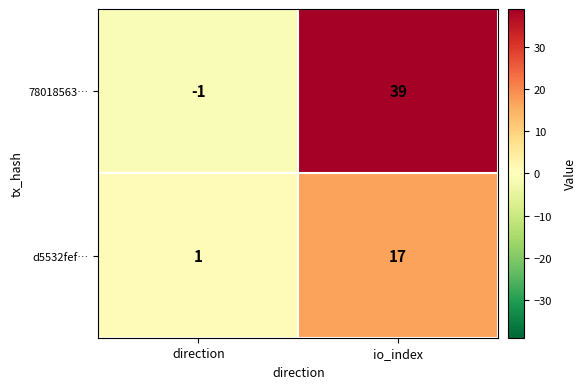

List the series in order of their peak value, lowest first.

d5532fef…, 78018563…